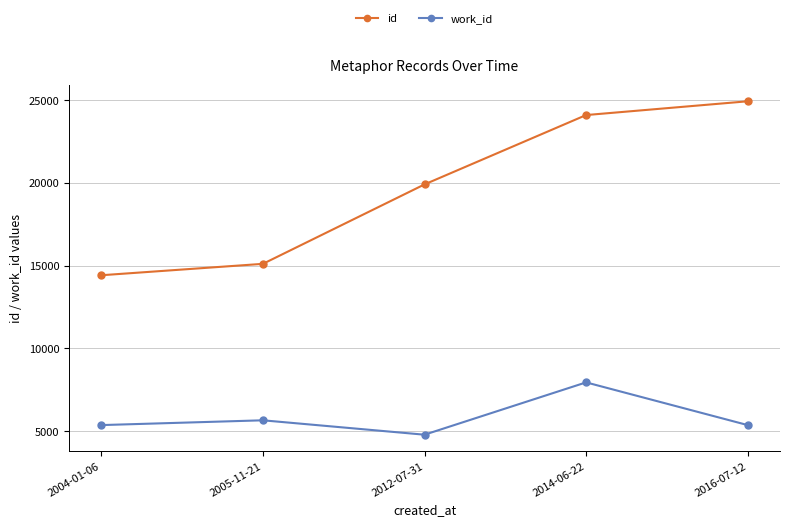

Count the number of data series in this chart.

2